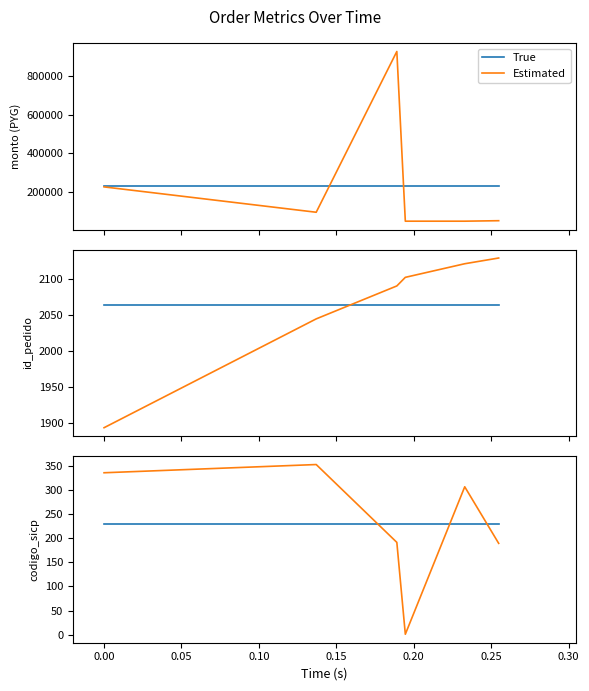

How many times do Estimated and True cross each other?

3